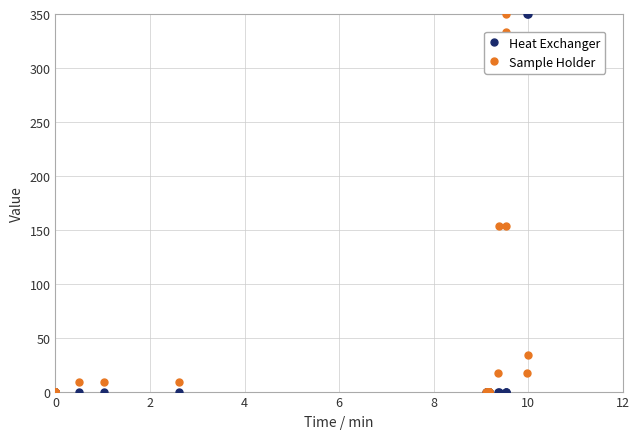

What is the average value of the Heat Exchanger series?

26.9